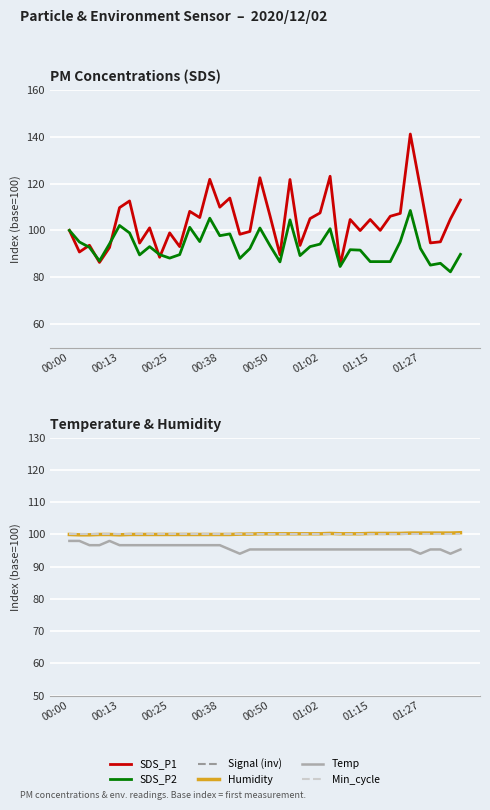

Does the chart display data point markers on the line(s)?

No